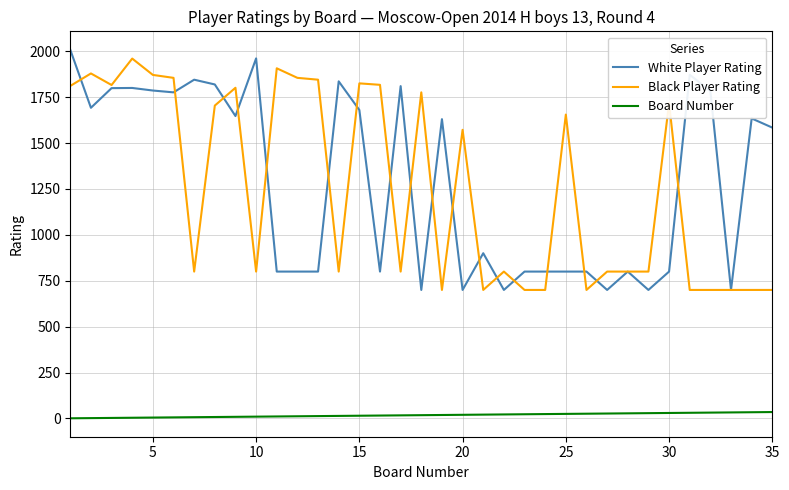

Does the chart have visible grid lines?

Yes